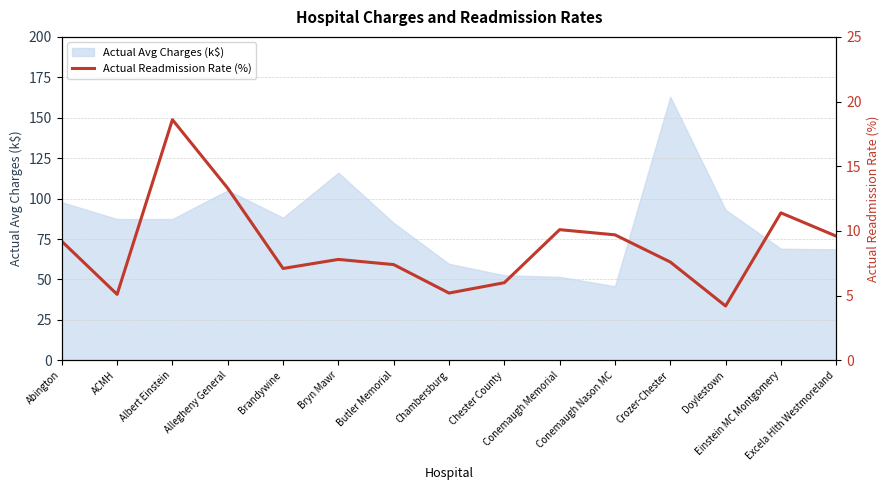

Where is the first local minimum?

ACMH